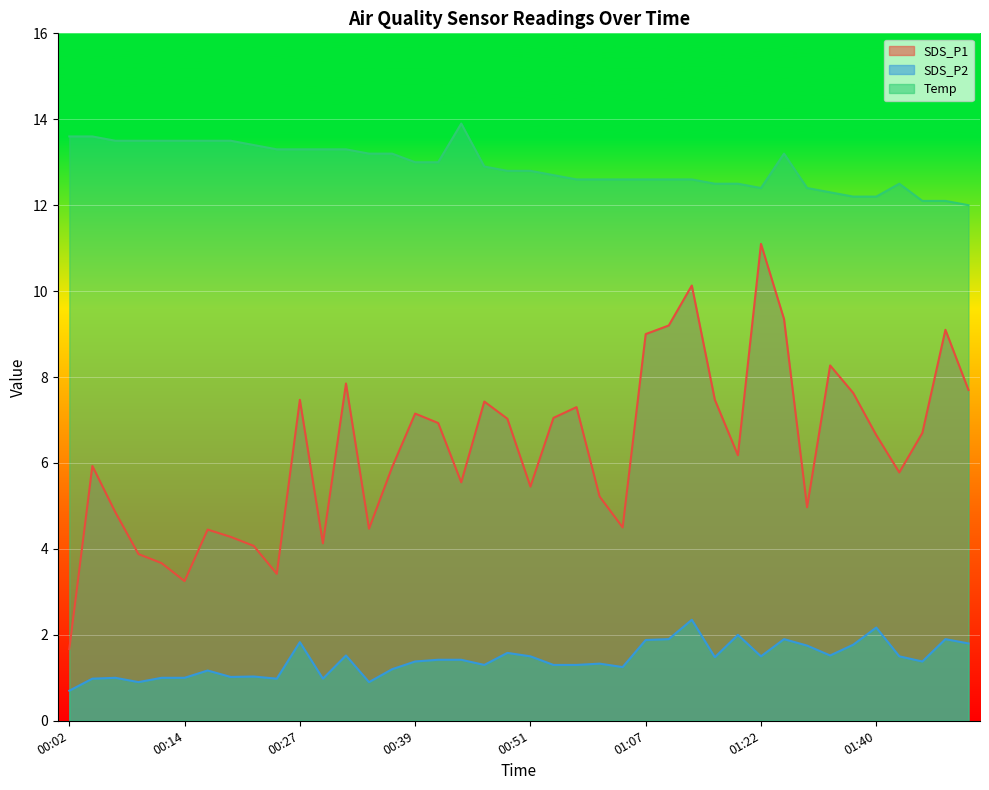

What is the difference between the SDS_P1 values at 00:41 and 01:48?

2.2